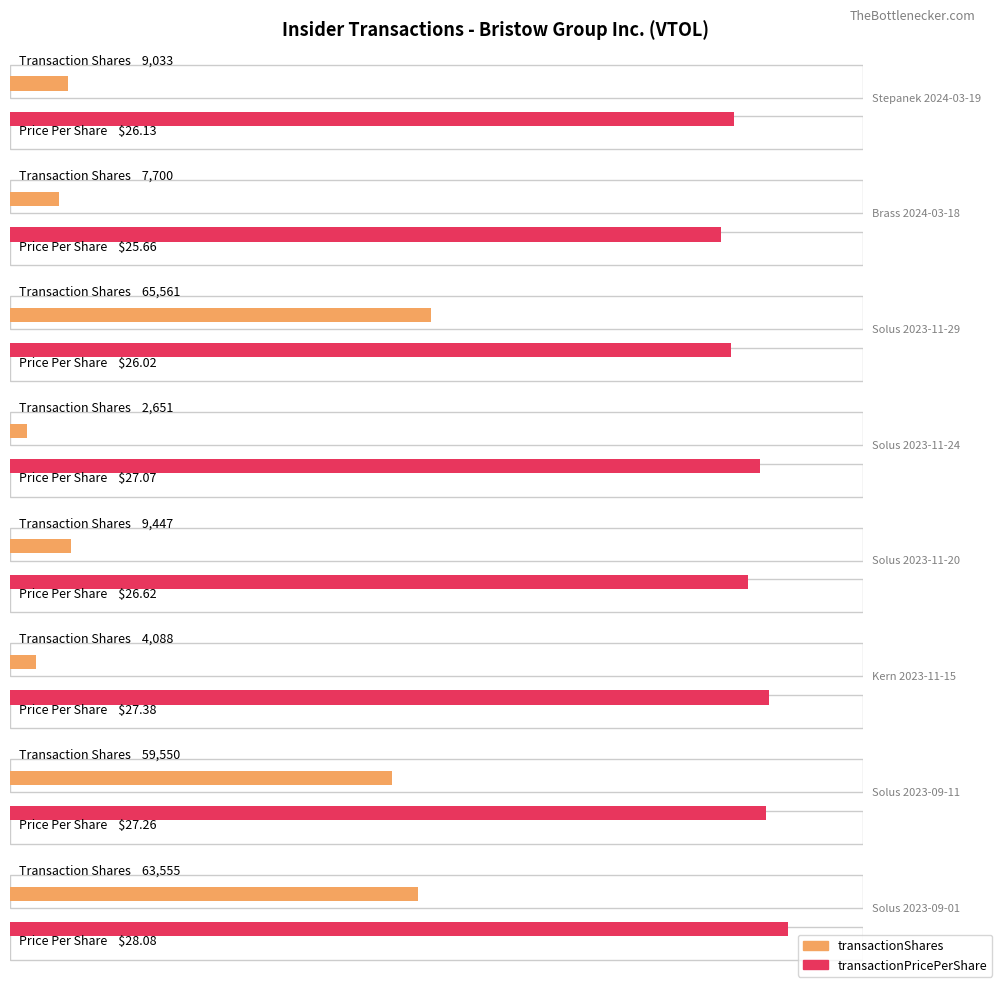

List the series in order of their overall mean, highest first.

transactionShares, transactionPricePerShare